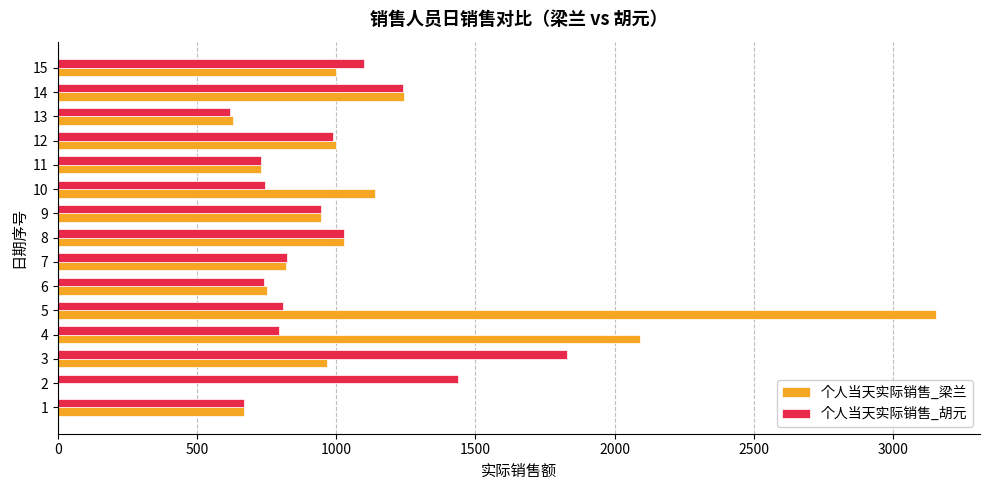

At which category is the sum across all series the highest?

5